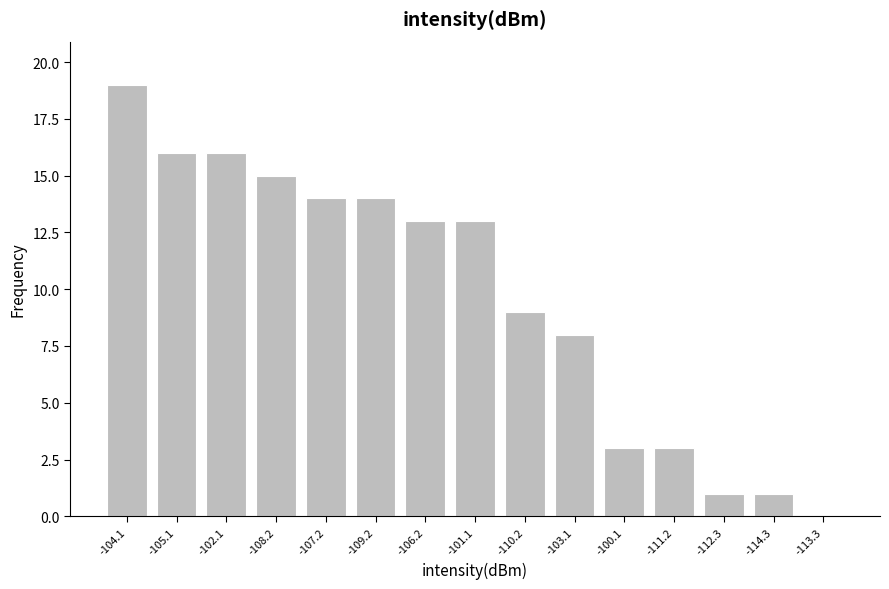

Reading left to right, extract all data points from this chart.

-104.1=19	-105.1=16	-102.1=16	-108.2=15	-107.2=14	-109.2=14	-106.2=13	-101.1=13	-110.2=9	-103.1=8	-100.1=3	-111.2=3	-112.3=1	-114.3=1	-113.3=0